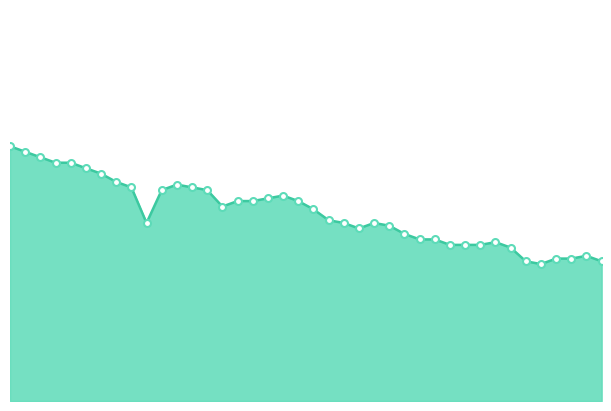

Is this an area chart (filled region under the line)?

Yes